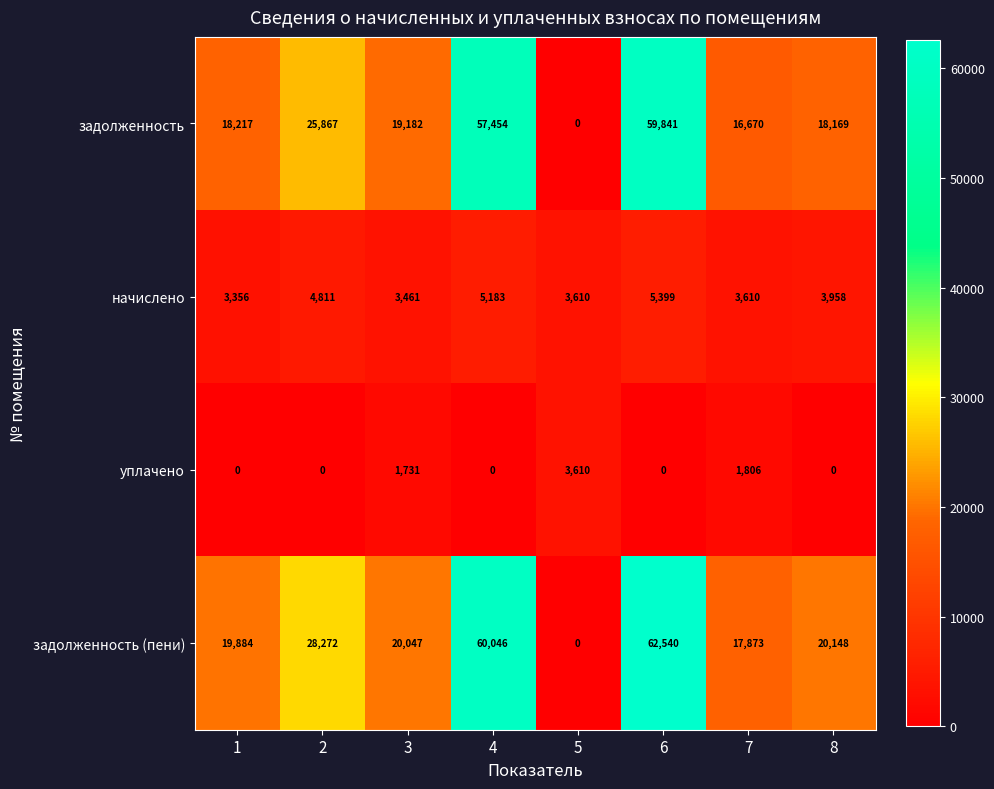

Read the начислено value at 2.

4811